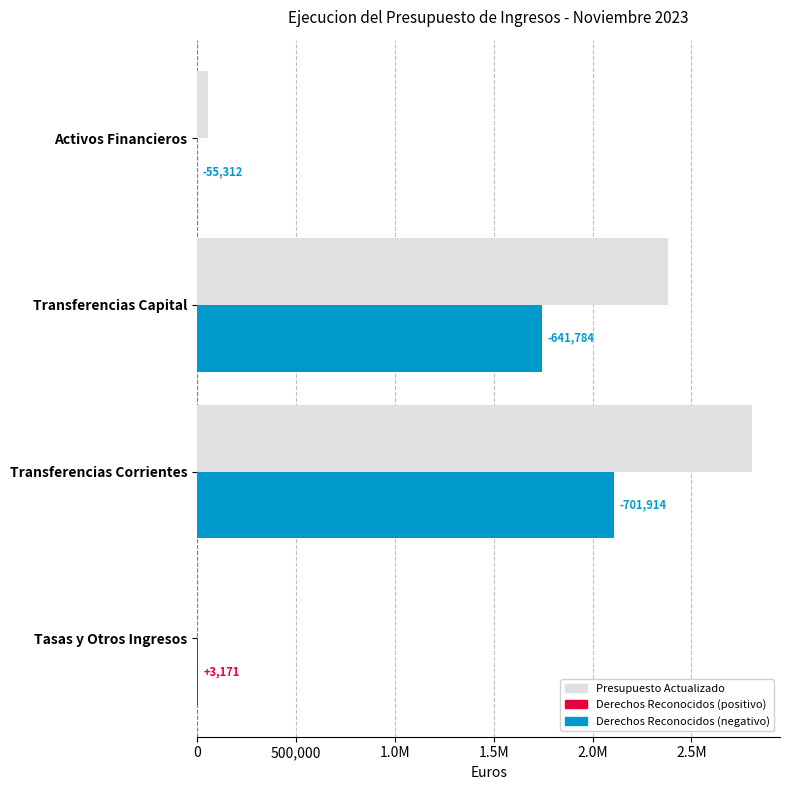

True or false: Presupuesto Actualizado has a value of 84708.7 at Activos Financieros.

False